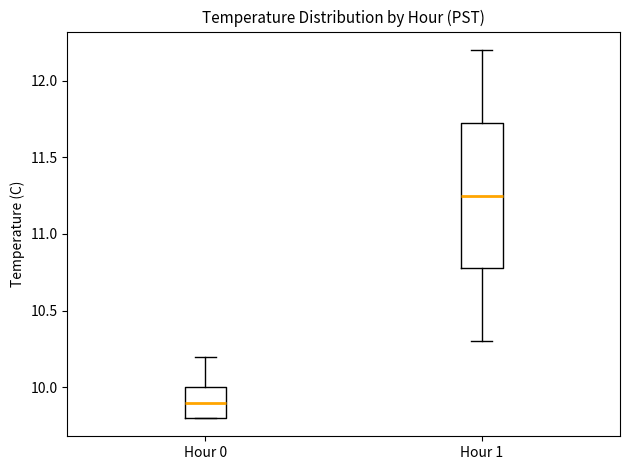

Reading left to right, transcribe this box plot: for each box, give where its median line is, the range the box spans, and where its two whiskers end, as read against the y-axis. The values are not printed on the chart, so give them approximately, as read against the axis.

Hour 0: median 9.90, box 9.80 to 10.00, whiskers 9.80 to 10.20
Hour 1: median 11.25, box 10.80 to 11.75, whiskers 10.30 to 12.20